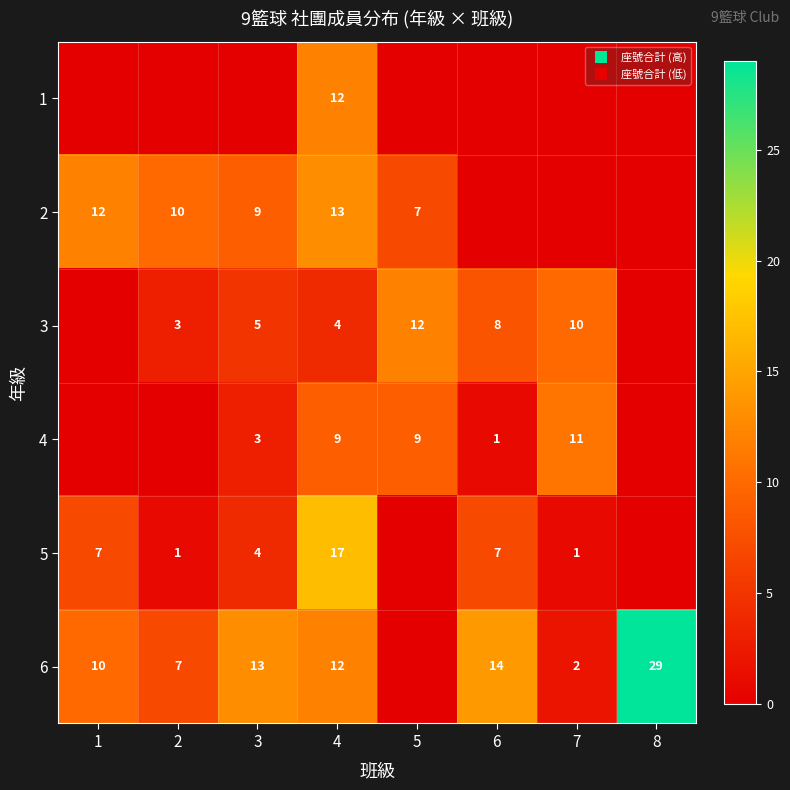

How many data points does each series have?

8